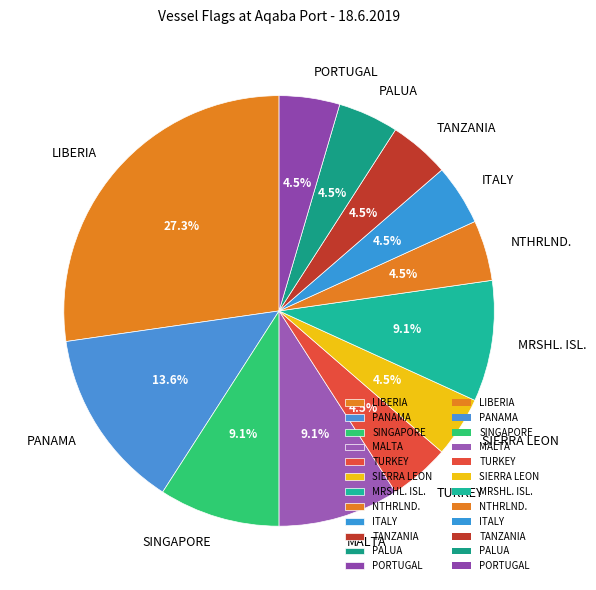

How many segments does this pie chart have?

12